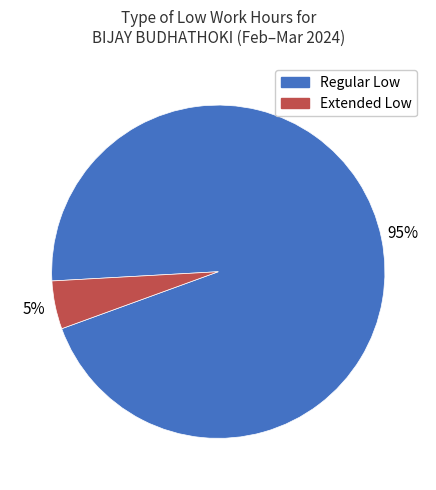

Does any single category account for the majority?

Yes